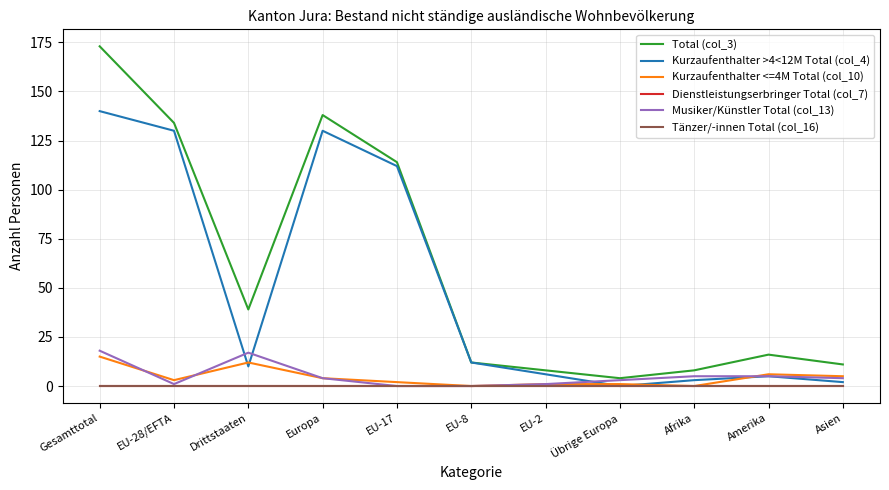

Reading left to right, transcribe all the data shown in this chart.

Total (col_3): Gesamttotal=173	EU-28/EFTA=134	Drittstaaten=39	Europa=138	EU-17=114	EU-8=12	EU-2=8	Übrige Europa=4	Afrika=8	Amerika=16	Asien=11
Kurzaufenthalter >4<12M Total (col_4): Gesamttotal=140	EU-28/EFTA=130	Drittstaaten=10	Europa=130	EU-17=112	EU-8=12	EU-2=6	Übrige Europa=0	Afrika=3	Amerika=5	Asien=2
Kurzaufenthalter <=4M Total (col_10): Gesamttotal=15	EU-28/EFTA=3	Drittstaaten=12	Europa=4	EU-17=2	EU-8=0	EU-2=1	Übrige Europa=1	Afrika=0	Amerika=6	Asien=5
Dienstleistungserbringer Total (col_7): Gesamttotal=0	EU-28/EFTA=0	Drittstaaten=0	Europa=0	EU-17=0	EU-8=0	EU-2=0	Übrige Europa=0	Afrika=0	Amerika=0	Asien=0
Musiker/Künstler Total (col_13): Gesamttotal=18	EU-28/EFTA=1	Drittstaaten=17	Europa=4	EU-17=0	EU-8=0	EU-2=1	Übrige Europa=3	Afrika=5	Amerika=5	Asien=4
Tänzer/-innen Total (col_16): Gesamttotal=0	EU-28/EFTA=0	Drittstaaten=0	Europa=0	EU-17=0	EU-8=0	EU-2=0	Übrige Europa=0	Afrika=0	Amerika=0	Asien=0